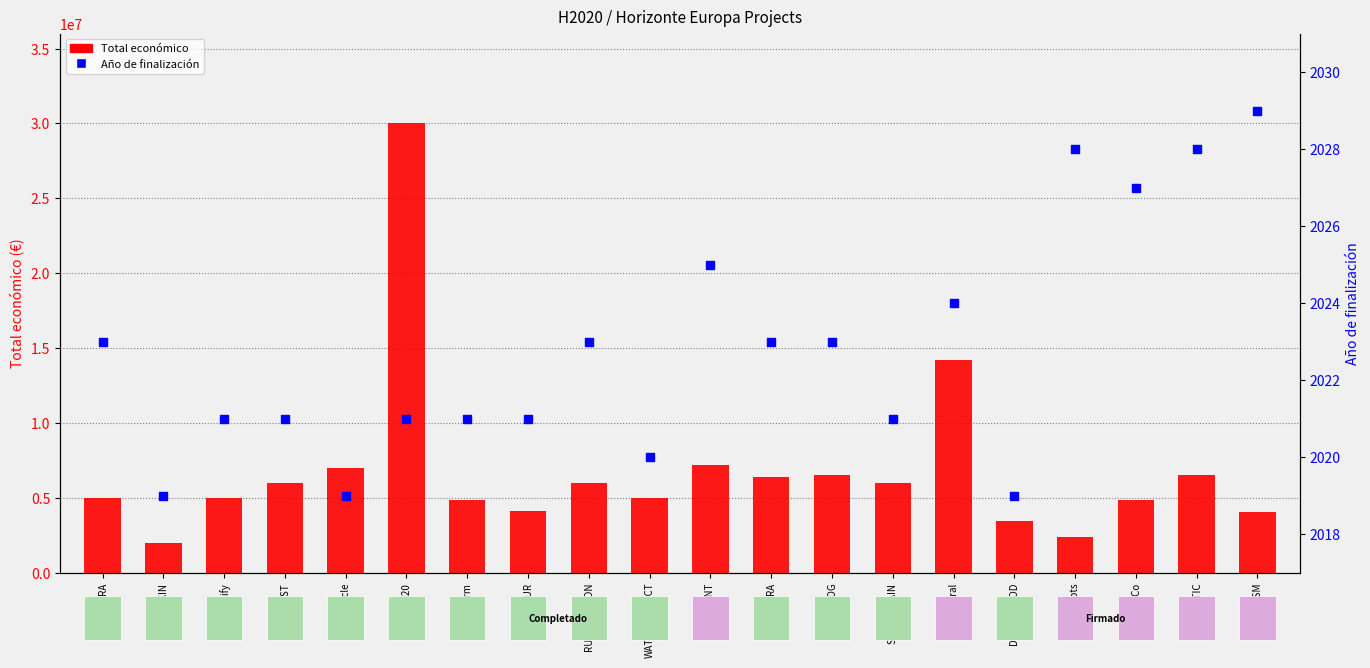

What are all the series names shown in the legend?

Total económico, Año de finalización